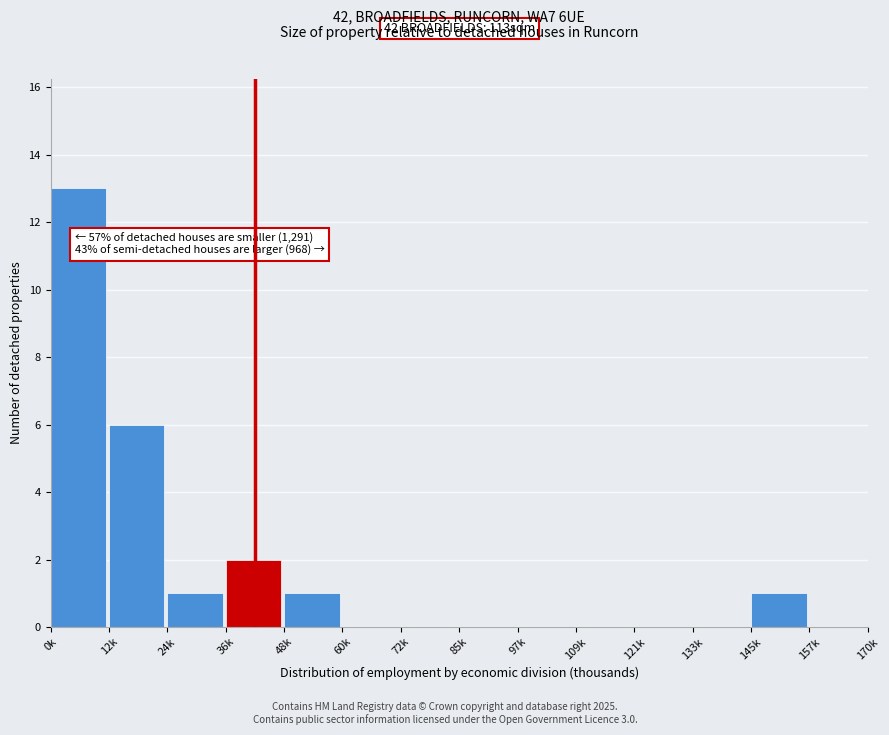

Reading right to left, transcribe all the data shown in this chart.

157k=0	145k=1	133k=0	121k=0	109k=0	97k=0	85k=0	72k=0	60k=0	48k=1	36k=2	24k=1	12k=6	0k=13